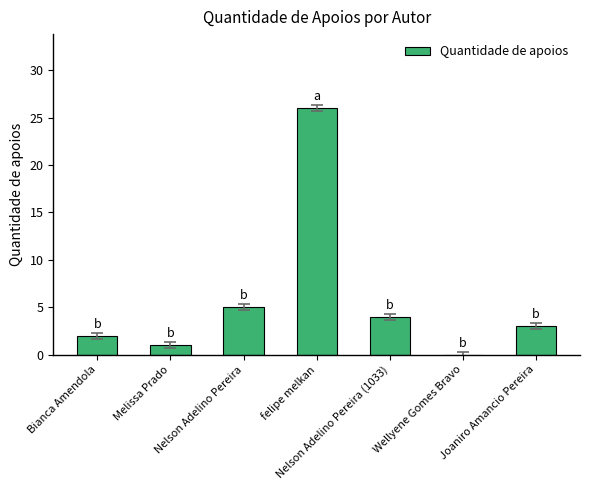

Reading left to right, transcribe all the data shown in this chart.

2	1	5	26	4	0	3